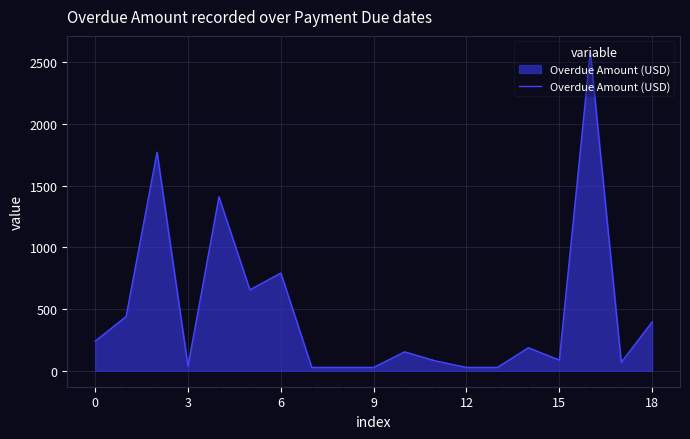

What is the maximum value shown in the chart?

2586.2